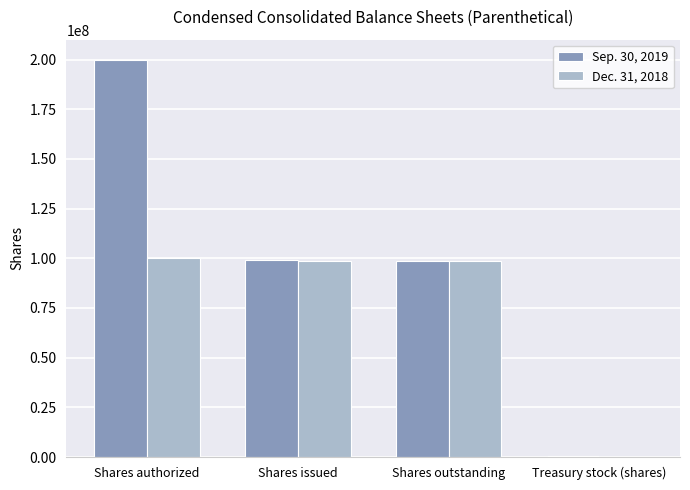

Are the bars horizontal?

No